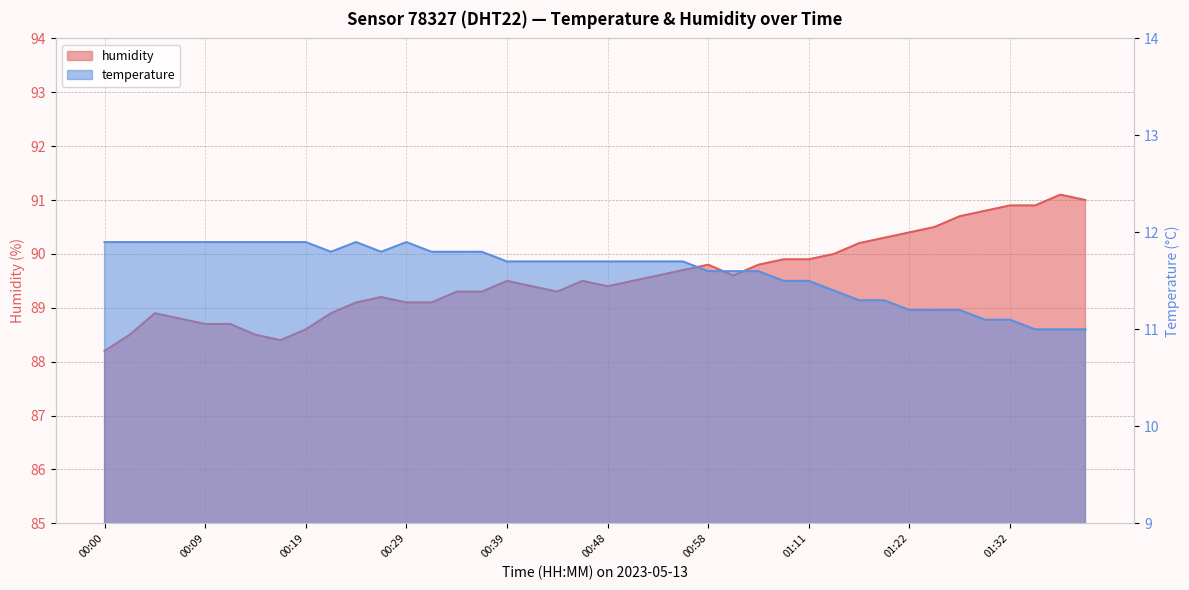

What is the label of the 7th point from the left?

00:14